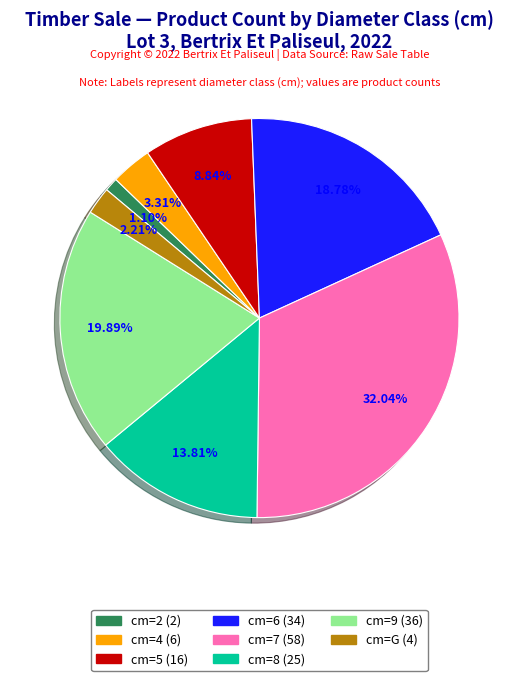

Does any single category account for the majority?

No